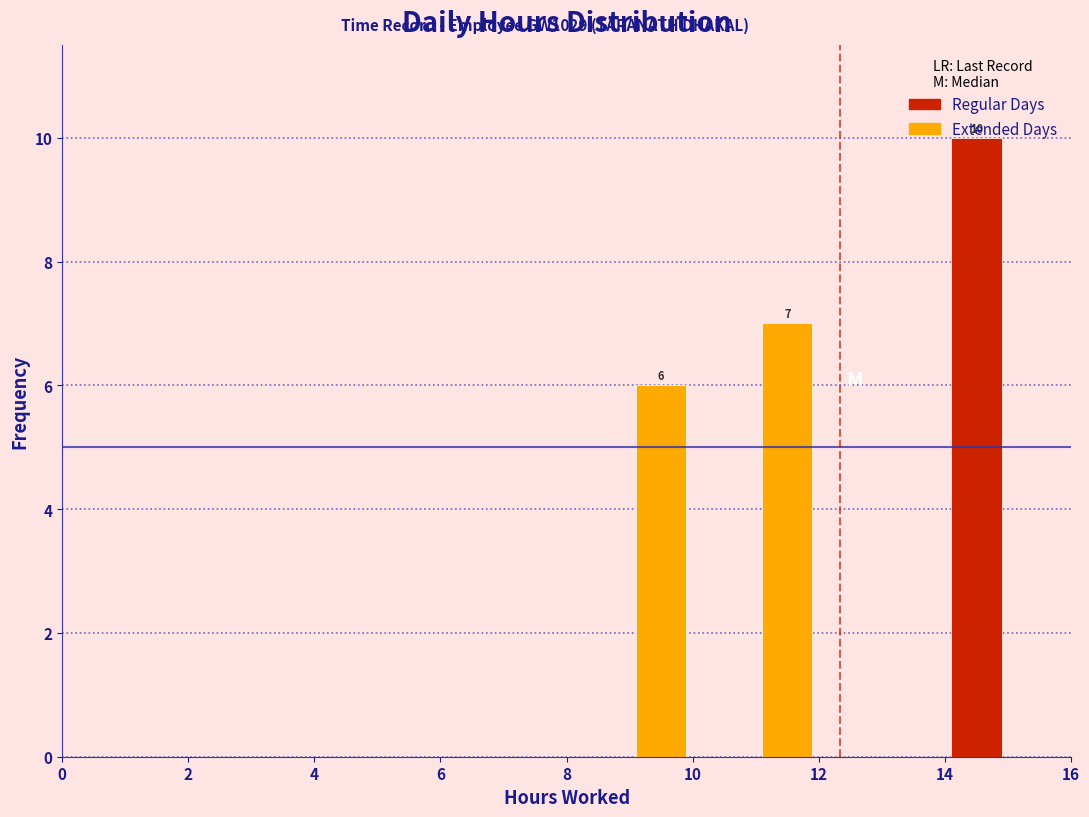

Which range on the x-axis has the tallest bar?

14 to 15